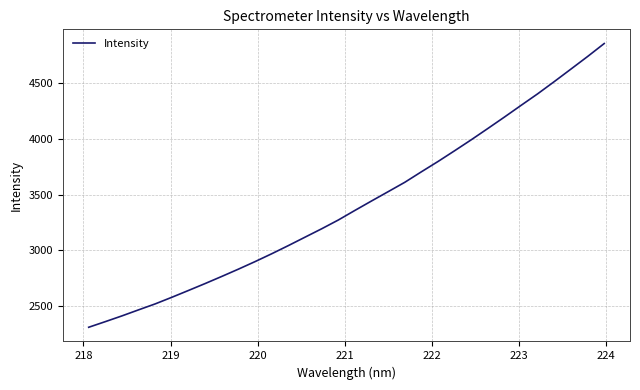

What is the minimum value shown in the chart?

2313.6